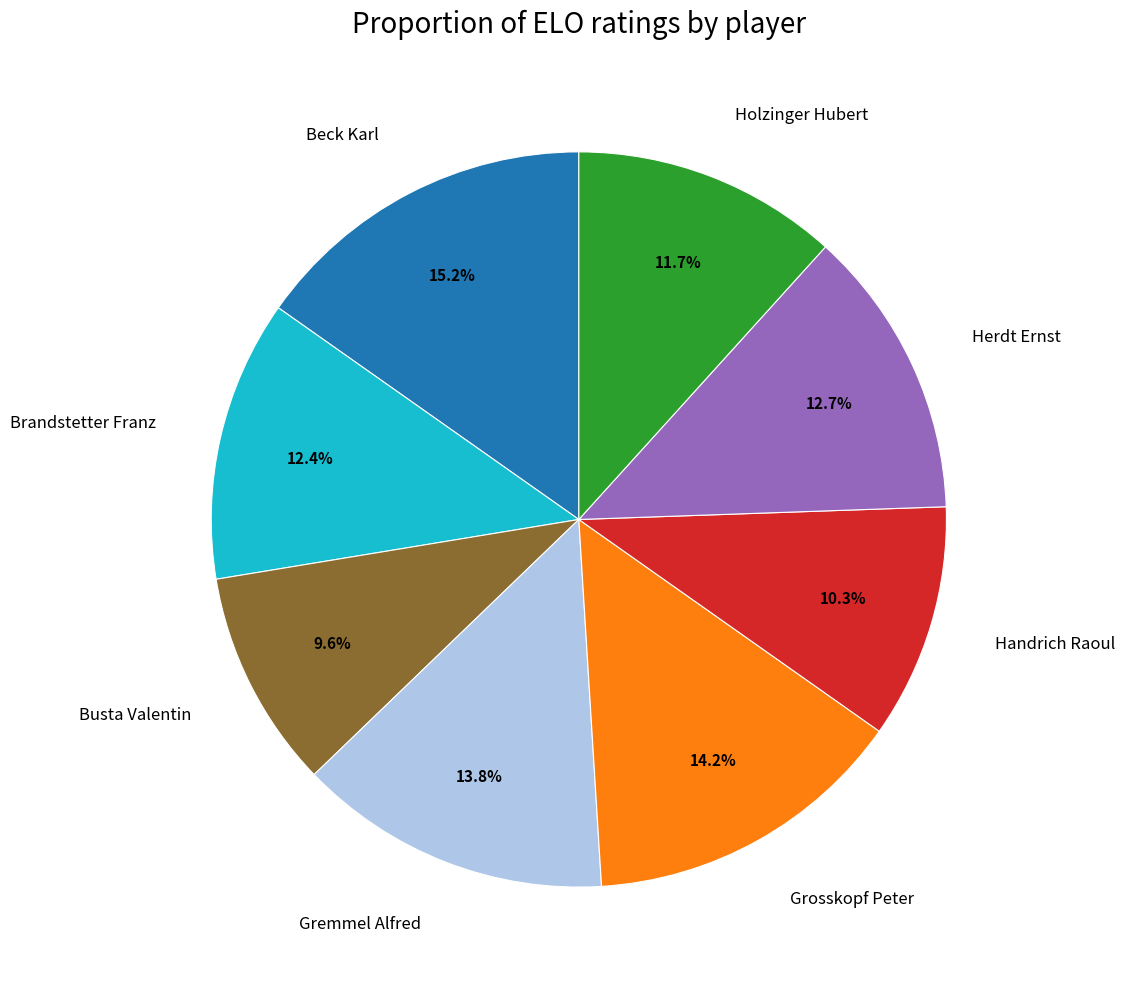

To the nearest percent, what is the combined percentage of Holzinger Hubert and Herdt Ernst?

24%